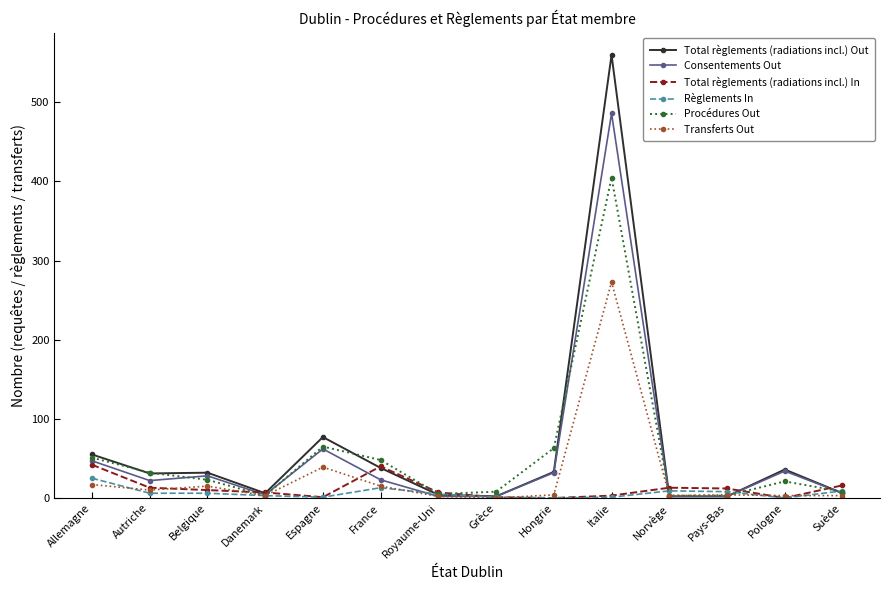

What is the label of the 1st point from the left?

Allemagne